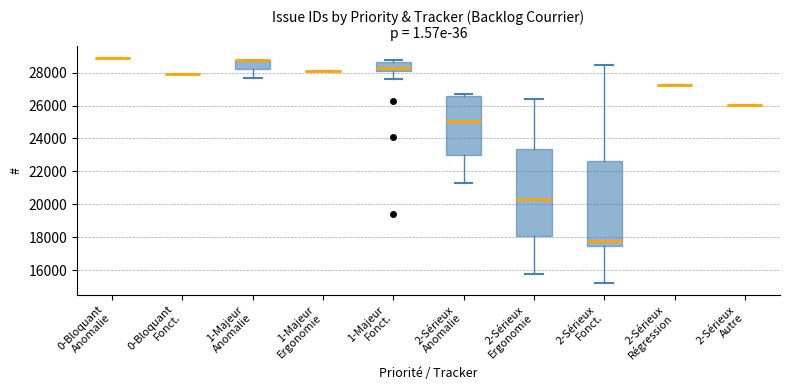

Reading left to right, transcribe this box plot: for each box, give where its median line is, the range the box spans, and where its two whiskers end, as read against the y-axis. The values are not printed on the chart, so give them approximately, as read against the axis.

0-Bloquant Anomalie: box collapsed to a line at 29000, whiskers 29000 to 29000
0-Bloquant Fonct.: box collapsed to a line at 28000, whiskers 28000 to 28000
1-Majeur Anomalie: median 28800 (drawn on the box's upper edge), box 28200 to 28800, whiskers 27600 to 28800
1-Majeur Ergonomie: box collapsed to a line at 28200, whiskers 28200 to 28200
1-Majeur Fonct.: median 28400, box 28000 to 28600, whiskers 27600 to 28800
2-Sérieux Anomalie: median 25000, box 23000 to 26600, whiskers 21200 to 26600 (just above the box's upper edge)
2-Sérieux Ergonomie: median 20400, box 18000 to 23400, whiskers 15800 to 26400
2-Sérieux Fonct.: median 17800, box 17400 to 22600, whiskers 15200 to 28400
2-Sérieux Régression: box collapsed to a line at 27200, whiskers 27200 to 27200
2-Sérieux Autre: box collapsed to a line at 26000, whiskers 26000 to 26000